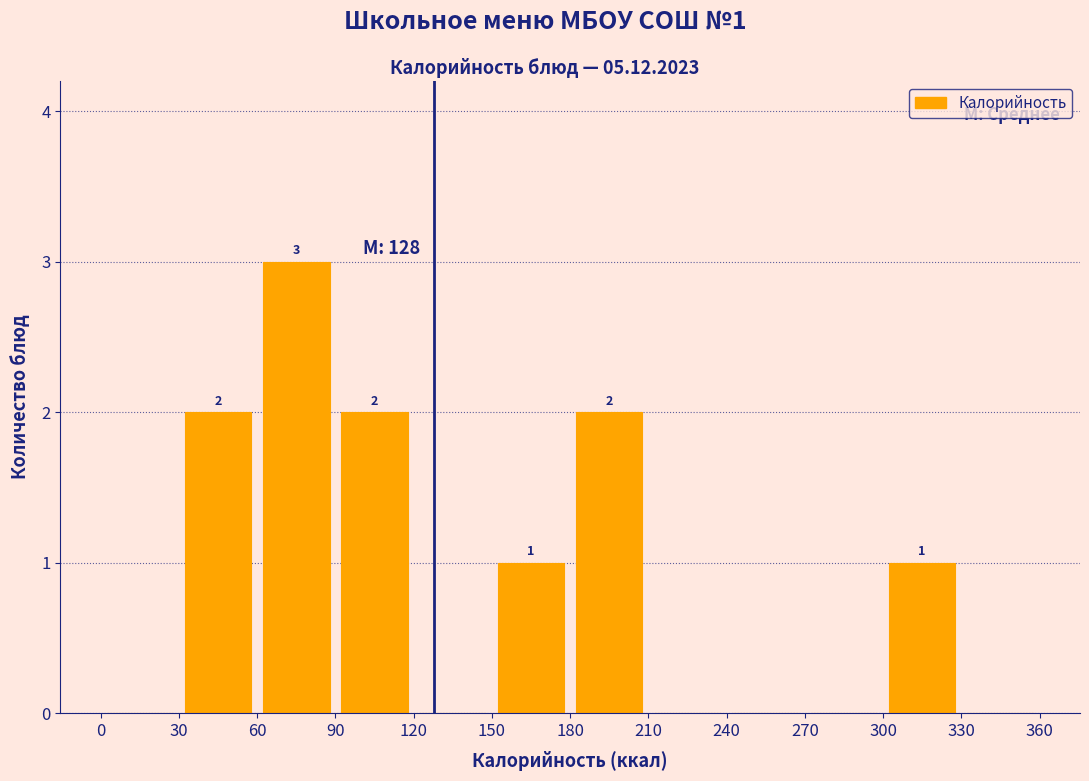

Which range on the x-axis has the tallest bar?

60 to 90